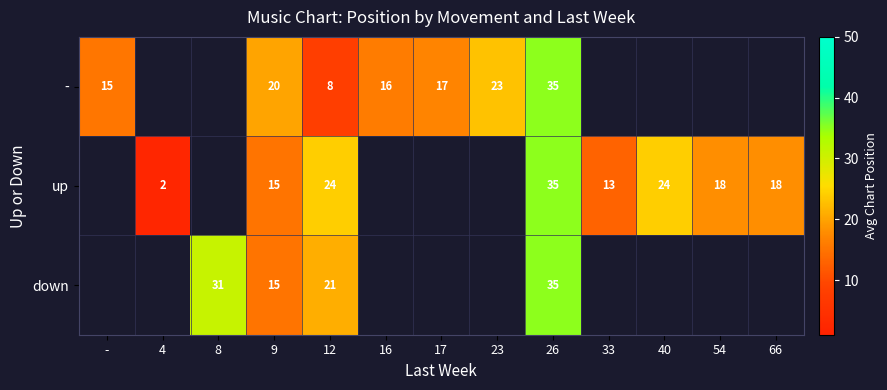

List the series in order of their peak value, highest first.

-, up, down